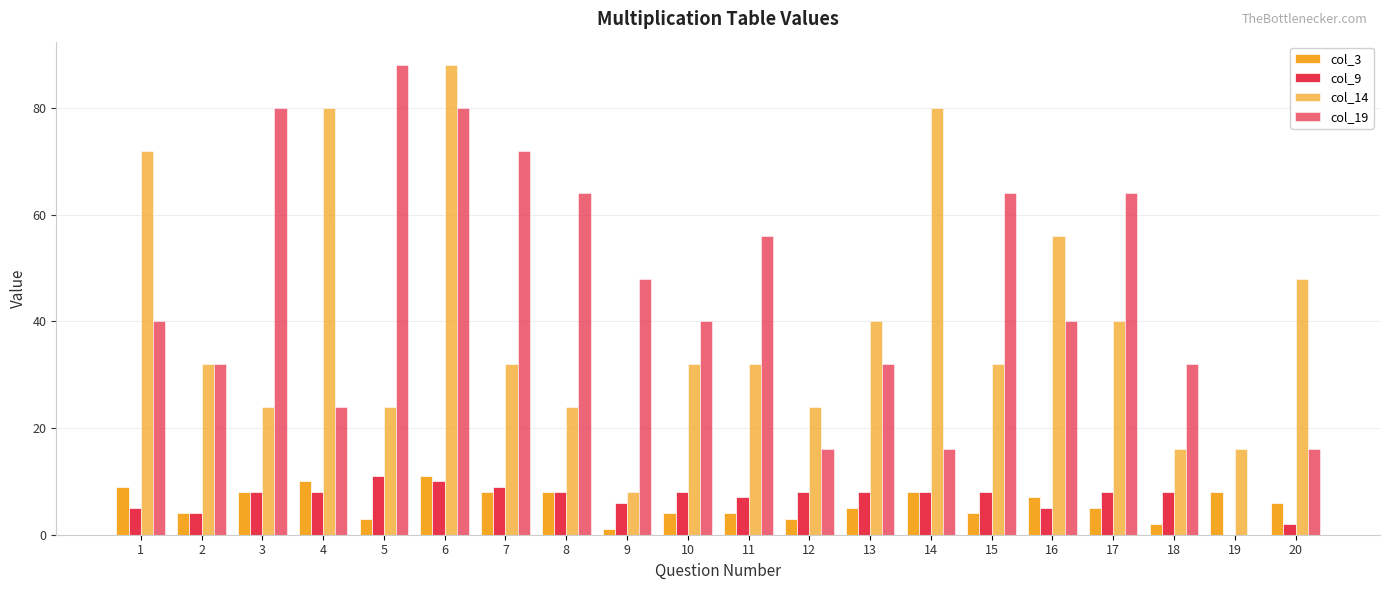

What is the difference between the col_3 values at 3 and 15?

4